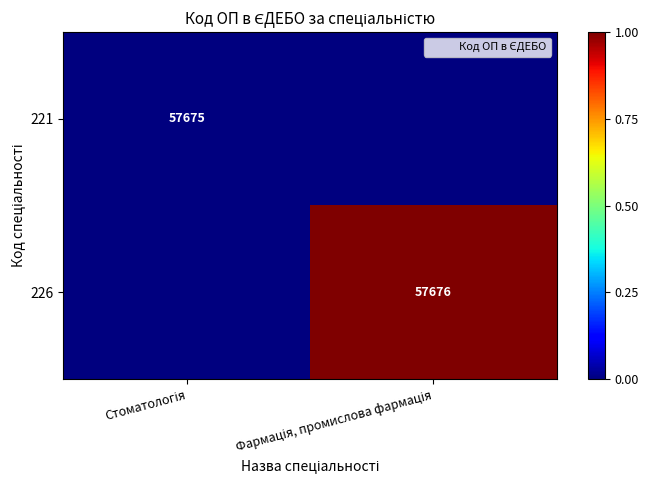

Which series has the largest total across all categories?

226